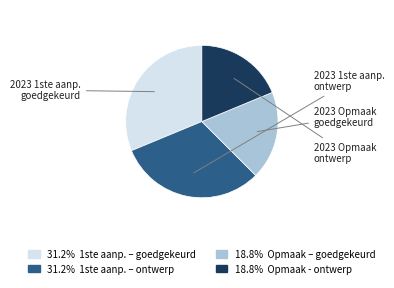

Is there any slice that represents more than half of the pie?

No